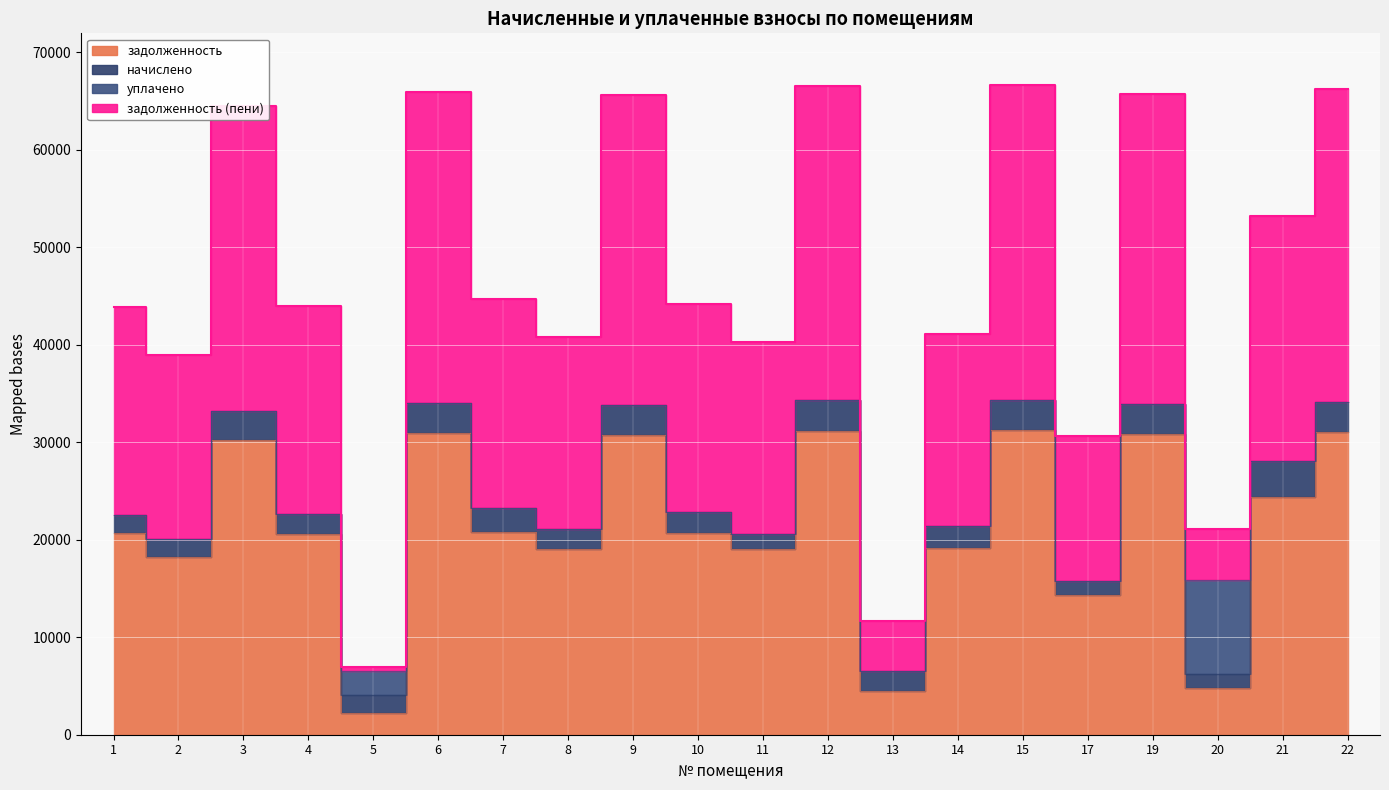

Read the задолженность value at 7.

20751.7